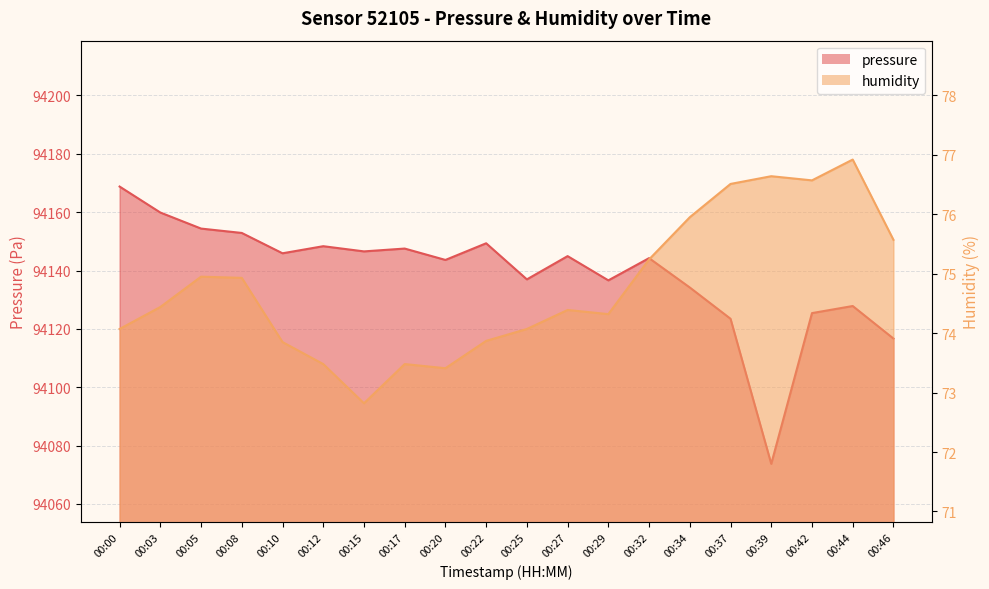

Rank the series by their maximum value, from highest to lowest.

pressure, humidity